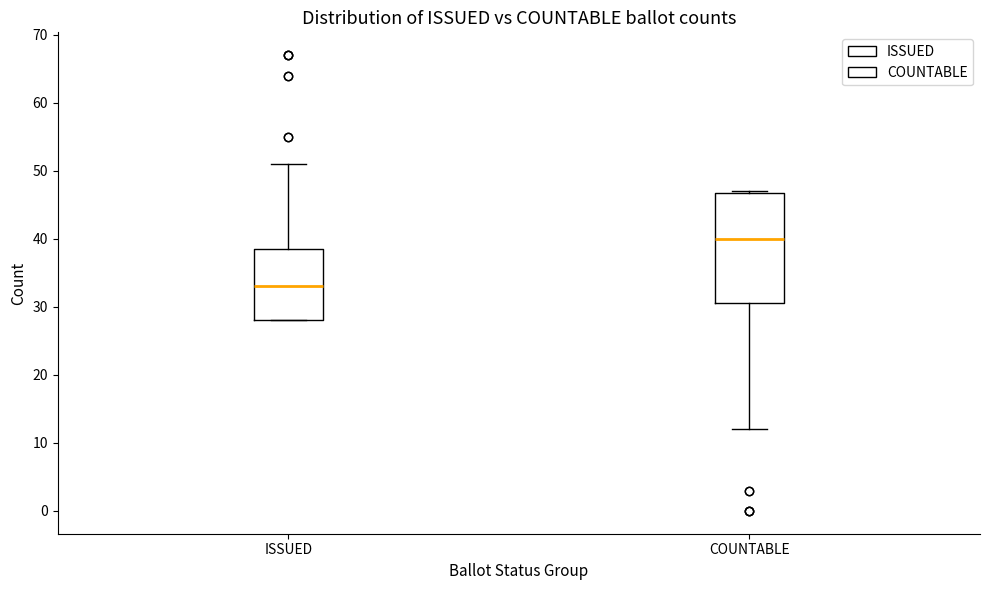

Where does the median line of the box for COUNTABLE sit on the y-axis? The values are not printed on the chart, so give them approximately, as read against the axis.

40